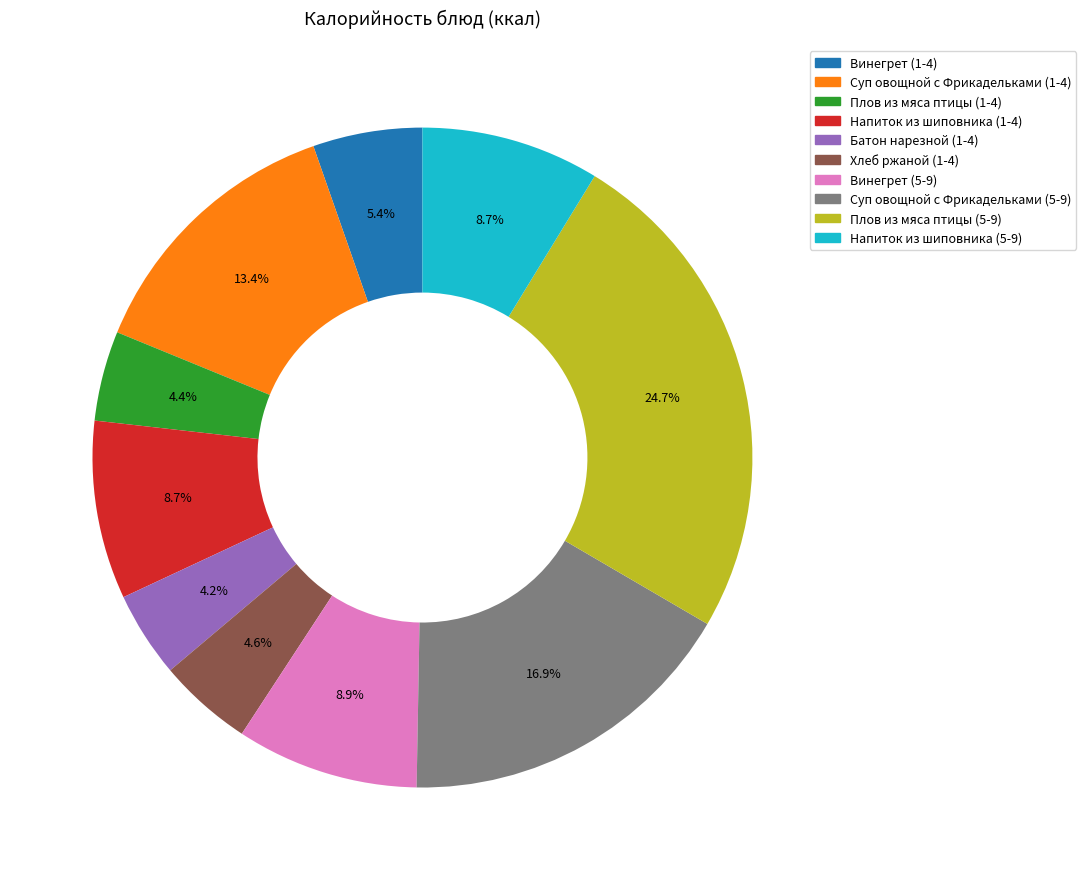

How much of the chart is everything except Винегрет (1-4)?

94.6%